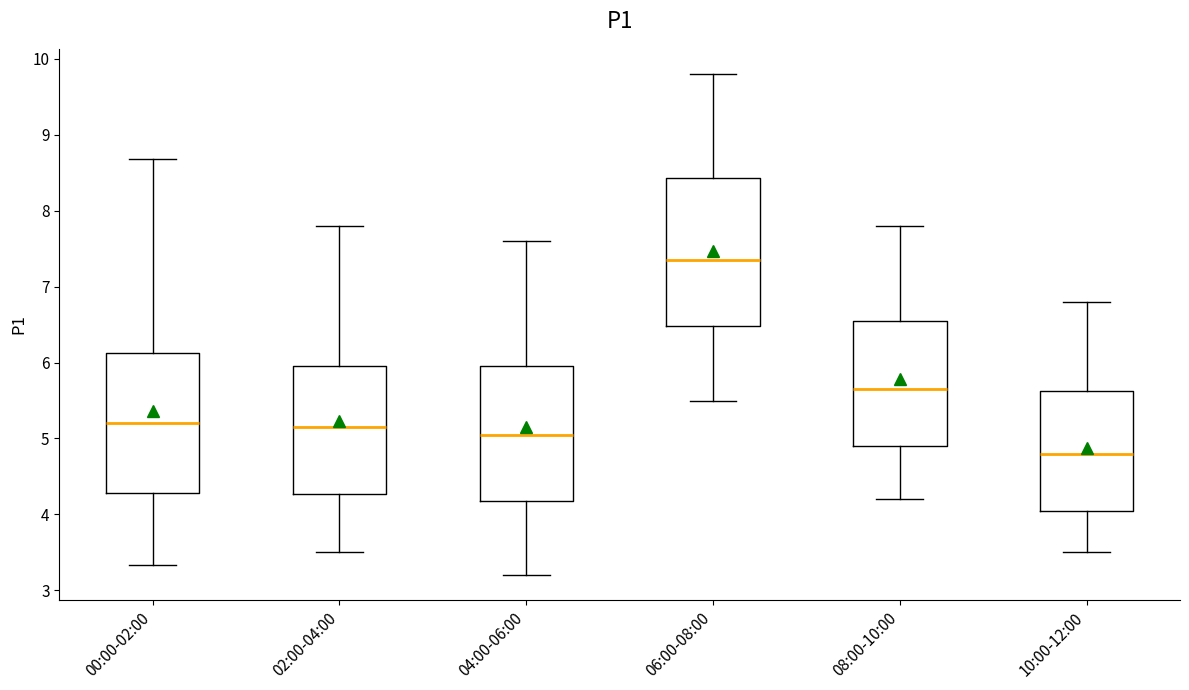

Which box is the tallest, from its lower edge to its upper edge?

06:00-08:00